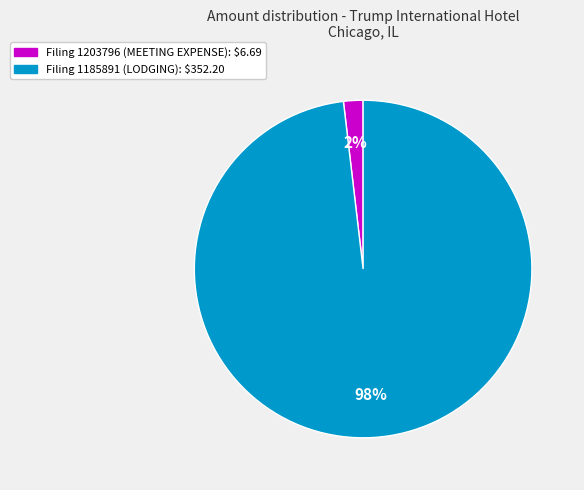

Is it true that Filing 1185891 (LODGING): $352.20 is 98% of the pie?

True